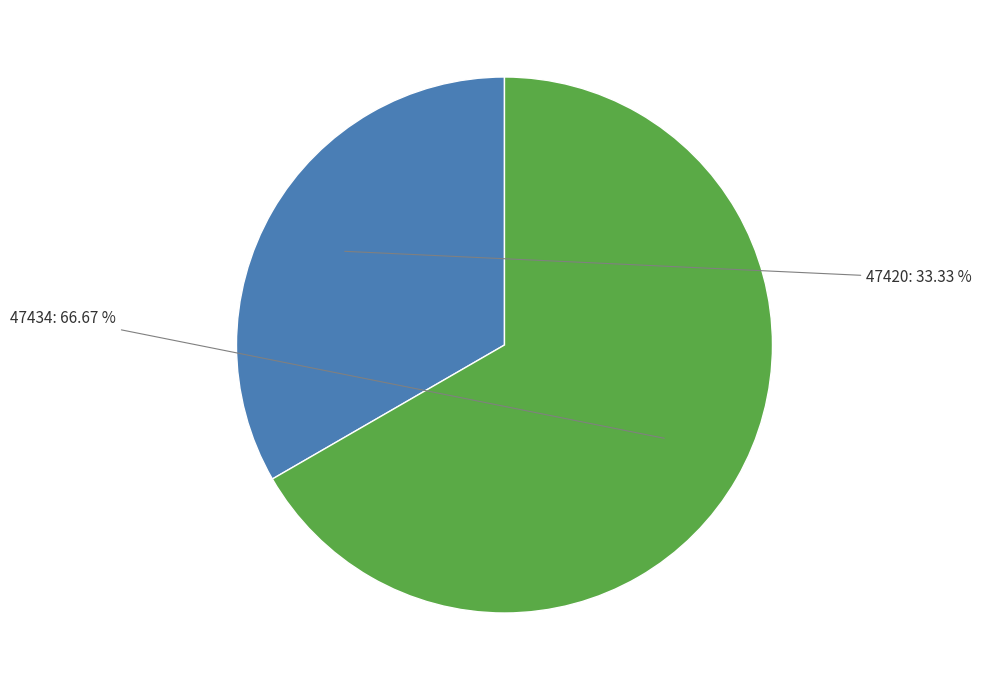

To the nearest percent, what is the combined percentage of 47434 and 47420?

100%